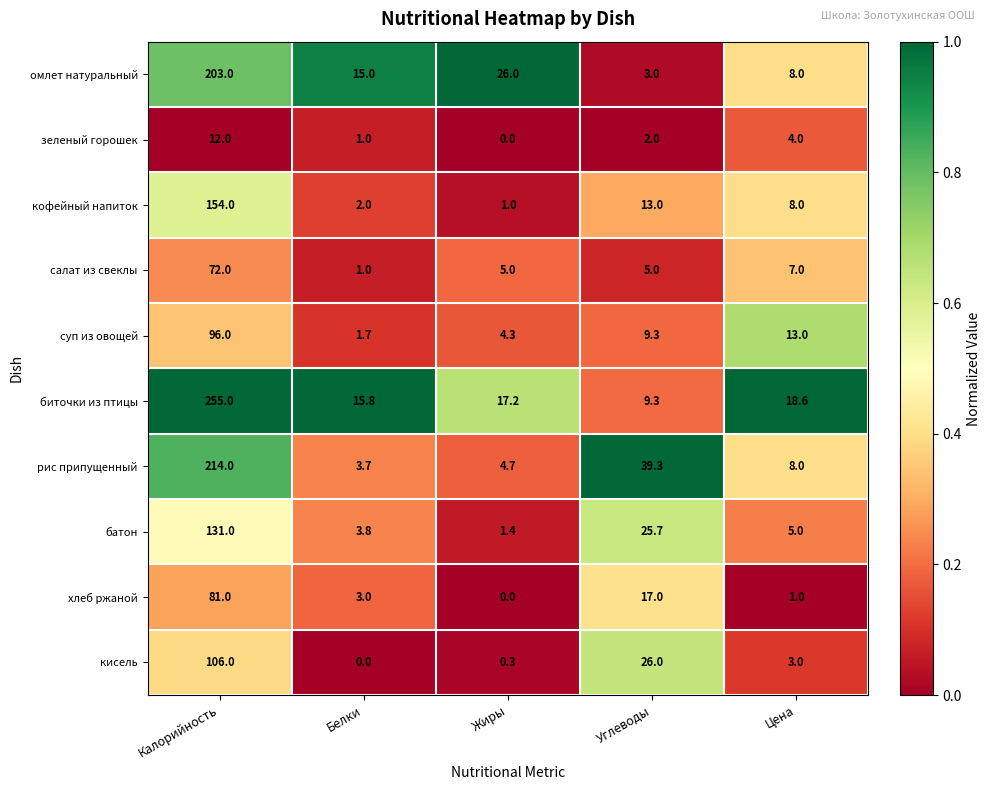

Which series has the largest total across all categories?

биточки из птицы